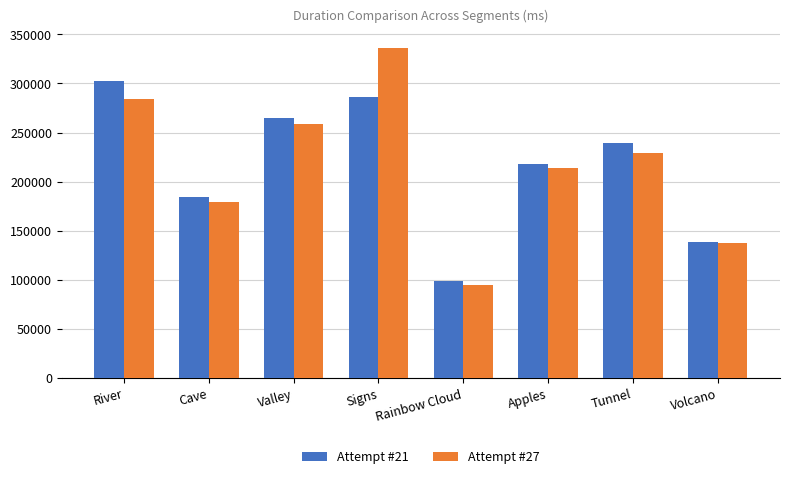

List the series in order of their peak value, lowest first.

Attempt #21, Attempt #27